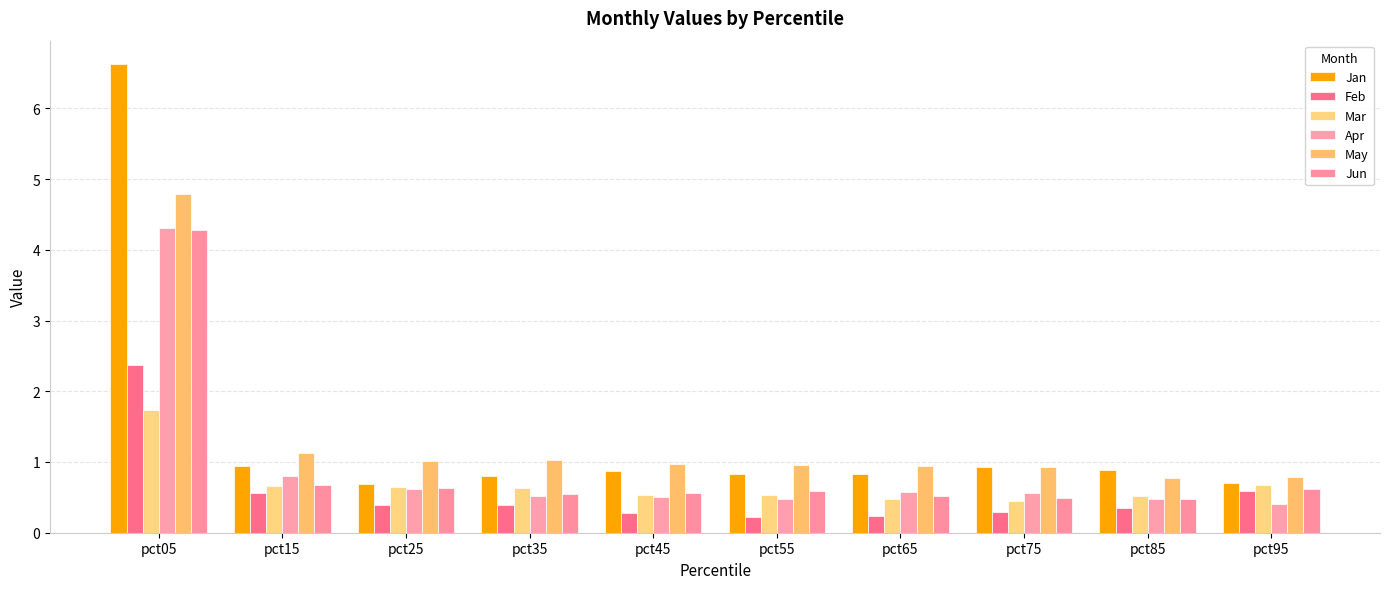

At which label does Jan reach its minimum?

pct25